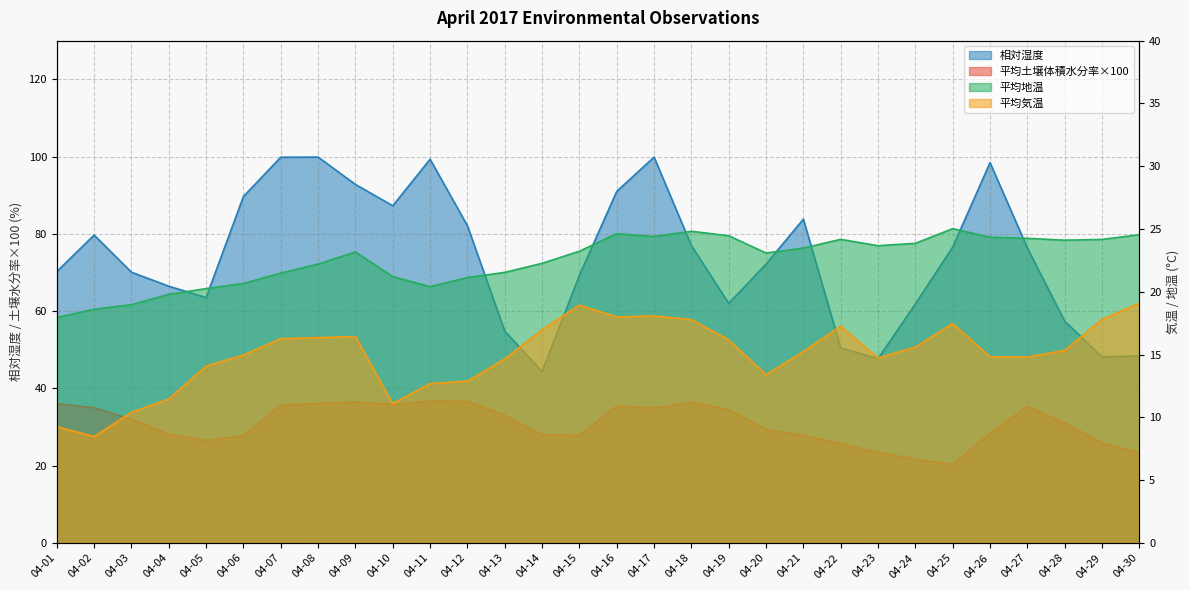

Rank the series by their maximum value, from lowest to highest.

平均気温, 平均地温, 平均土壌体積水分率, 相対湿度